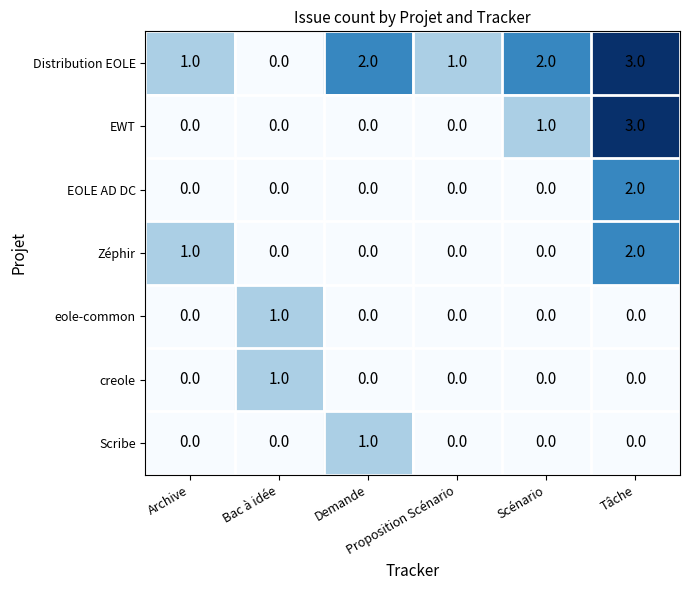

Which label corresponds to the largest value in the chart?

Tâche